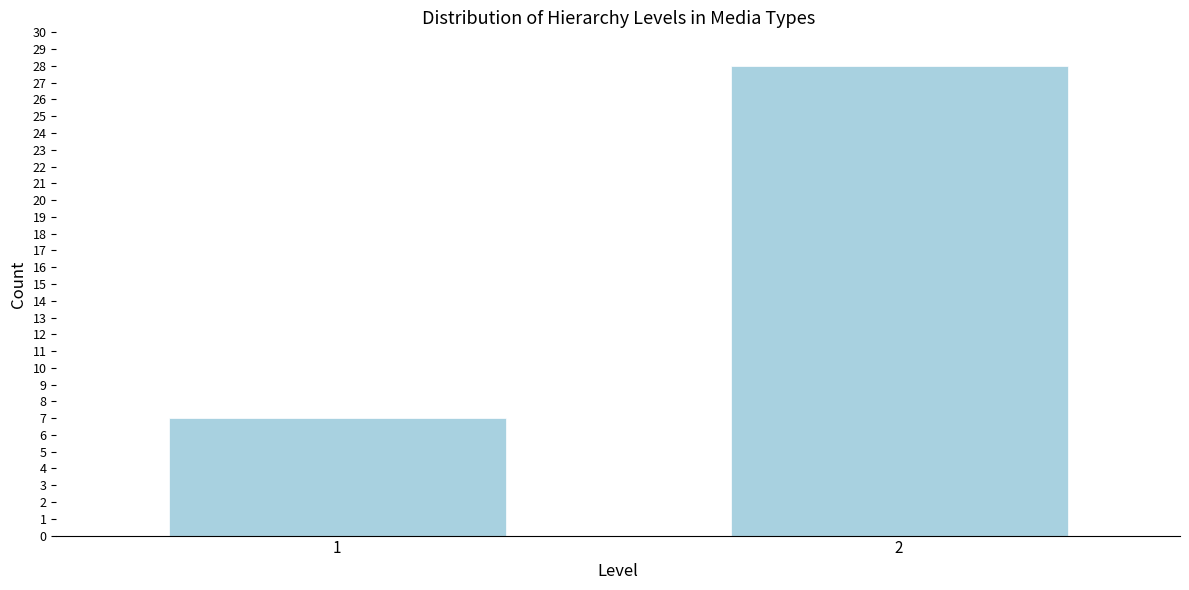

Reading left to right, transcribe all the data shown in this chart.

1=7	2=28